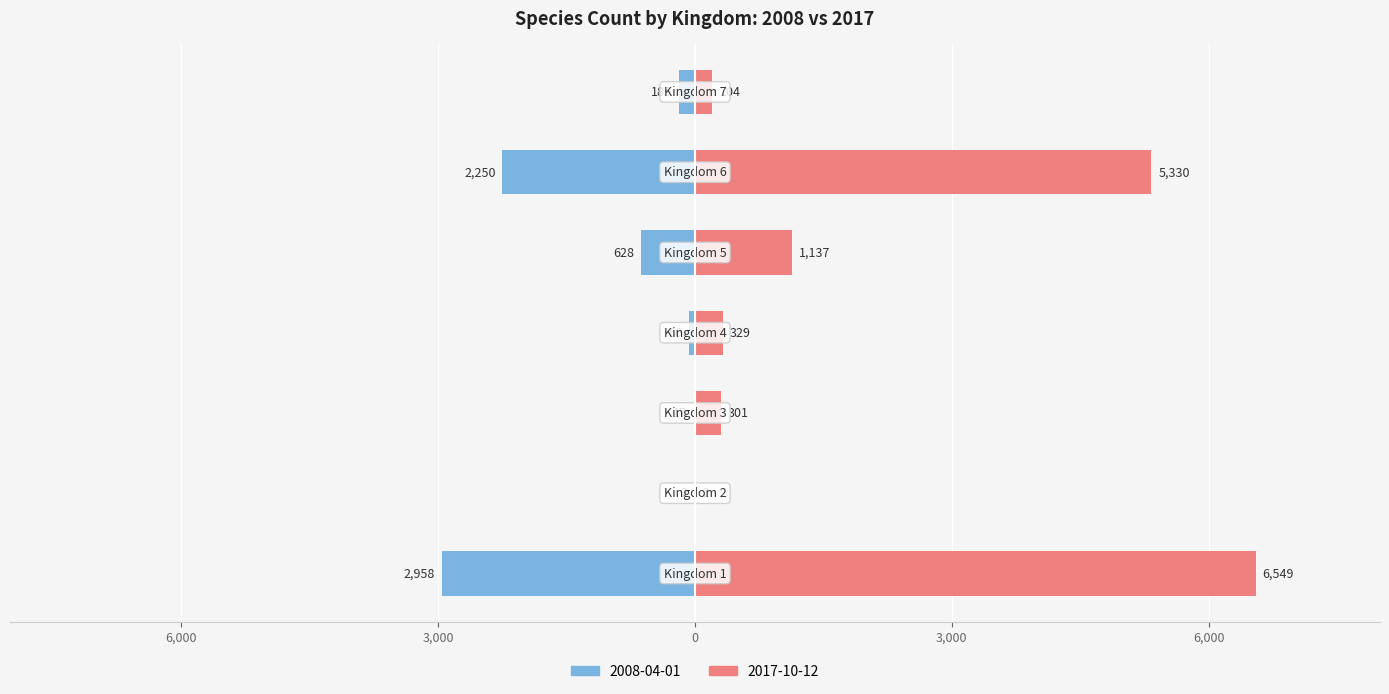

At which label does 2008-04-01 first exceed -185?

Kingdom 2